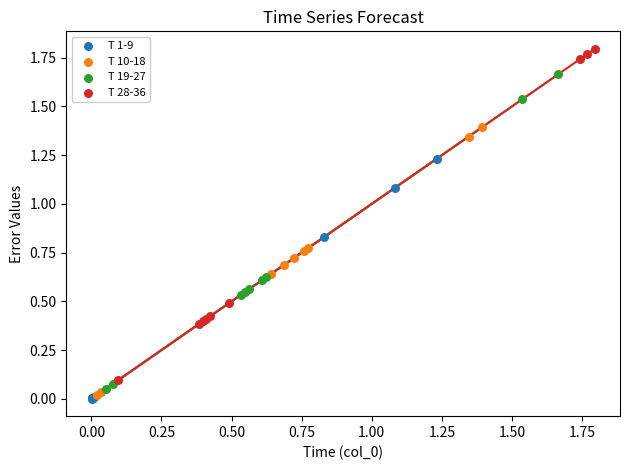

Which series has the widest spread of Y values?

T 28-36